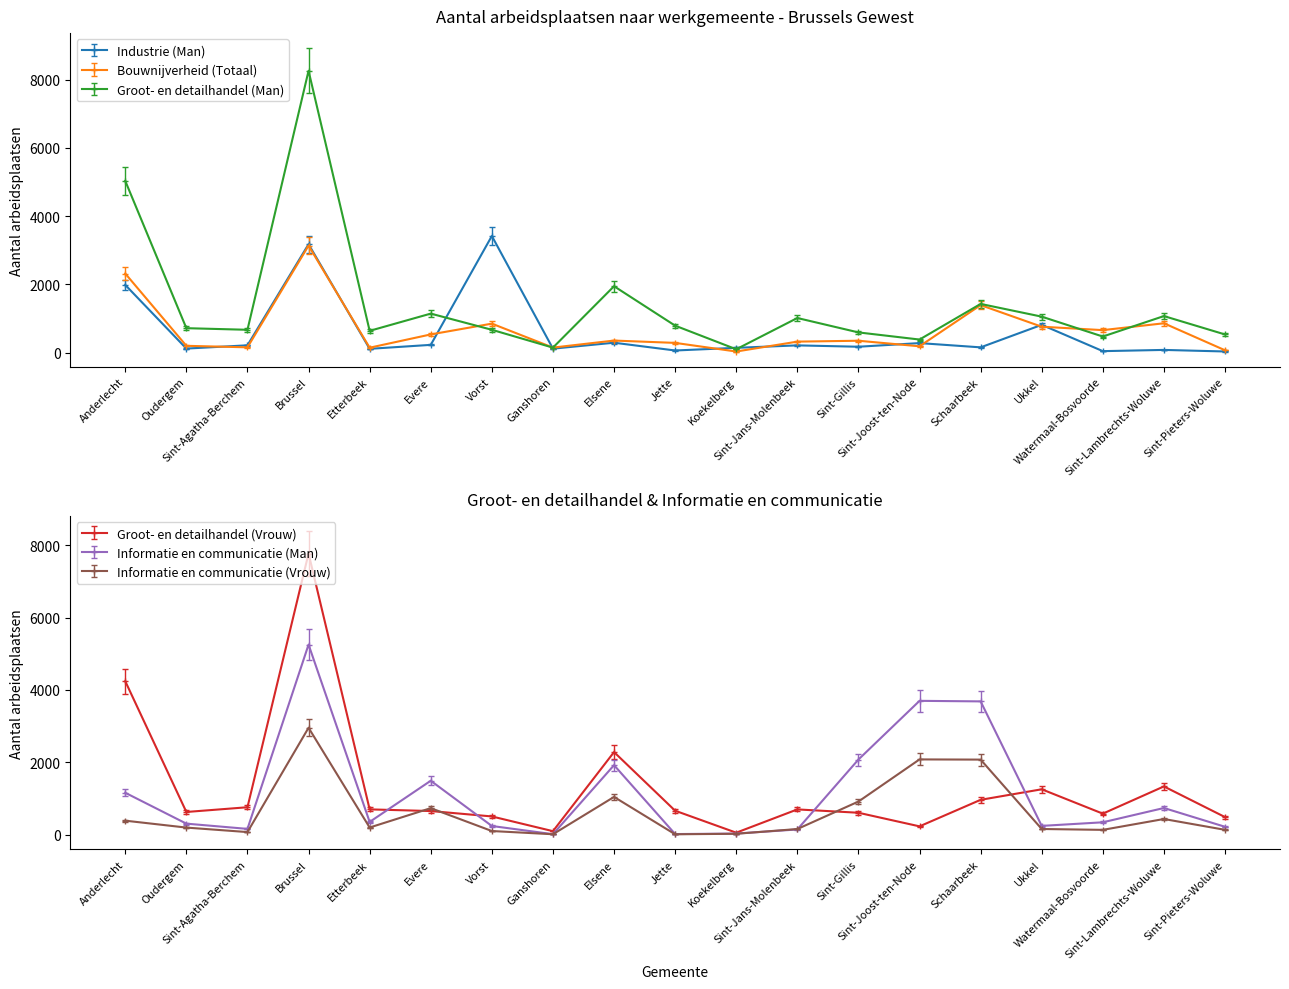

In Groot- en detailhandel (Man), how many points are lower than both neighbors (excluding endpoints)?

6